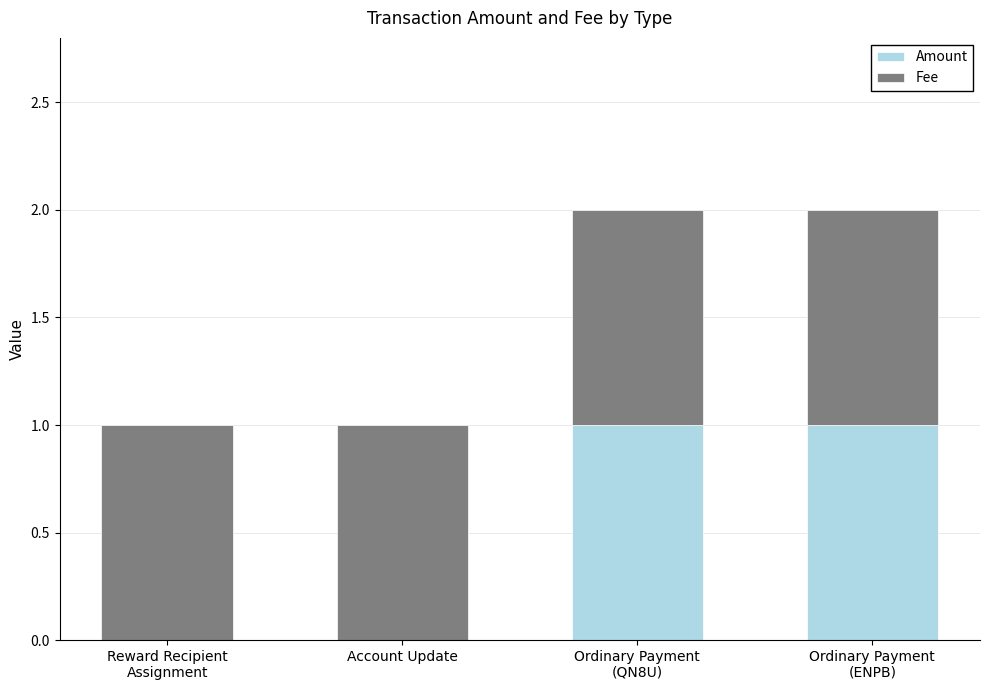

How many data points does each series have?

4